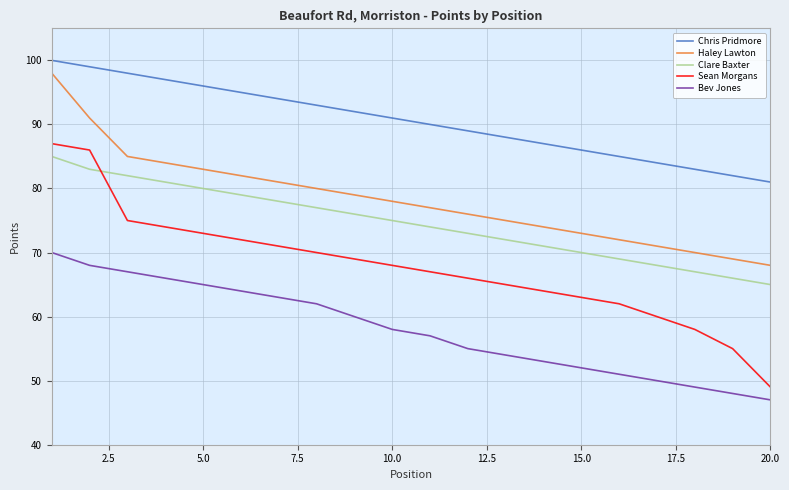

Count the number of categories in the chart.

20